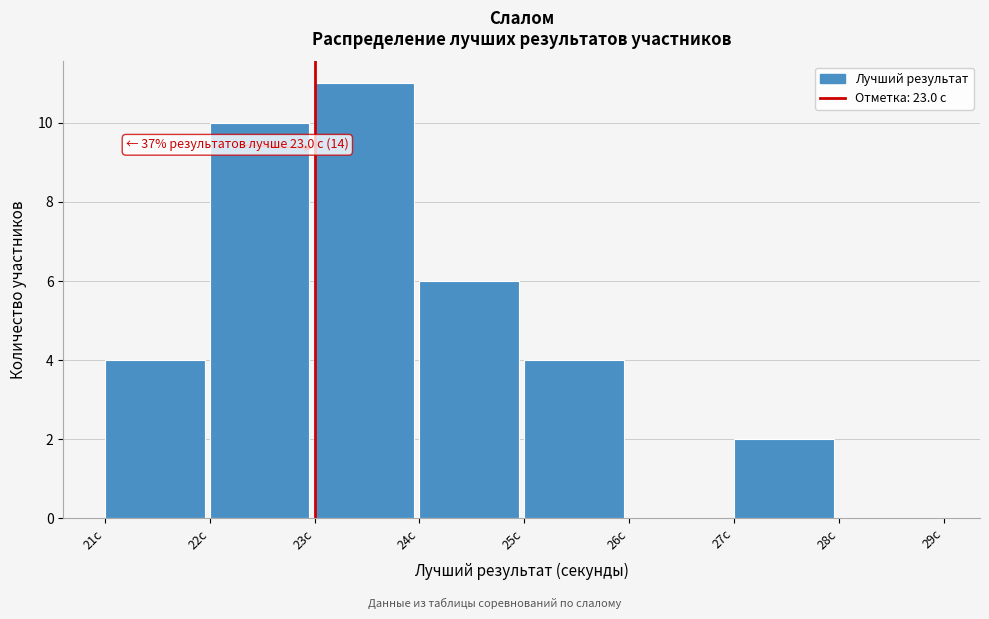

Over which range of the x-axis is the bar tallest?

23 to 24